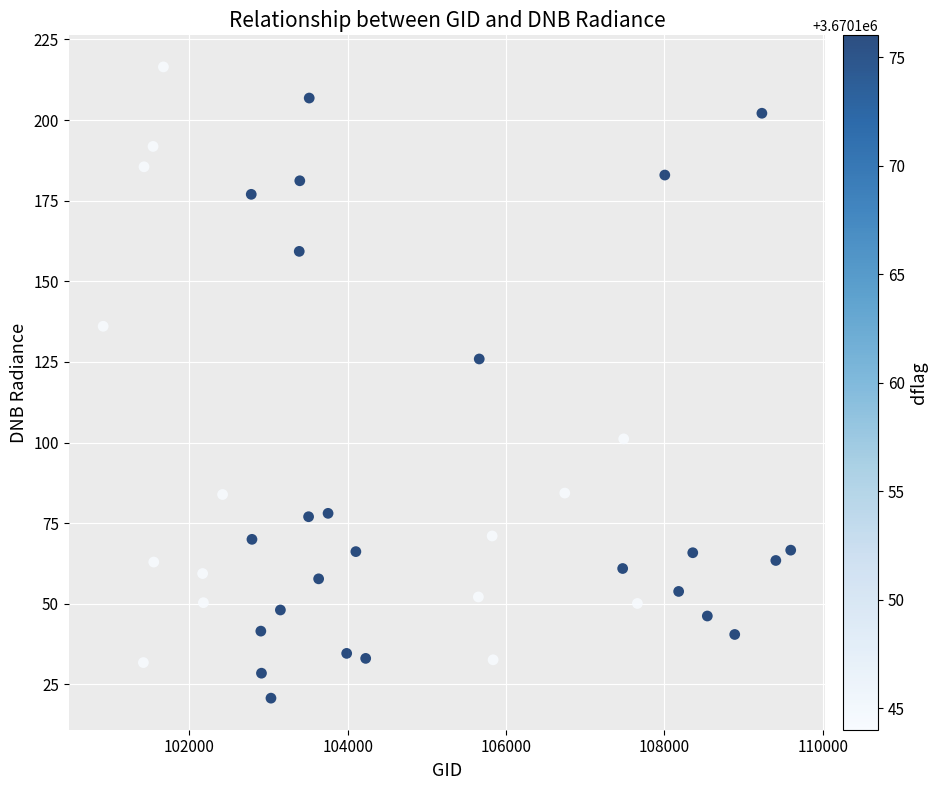

What Y value in the scatter plot is closest to 118?

125.9